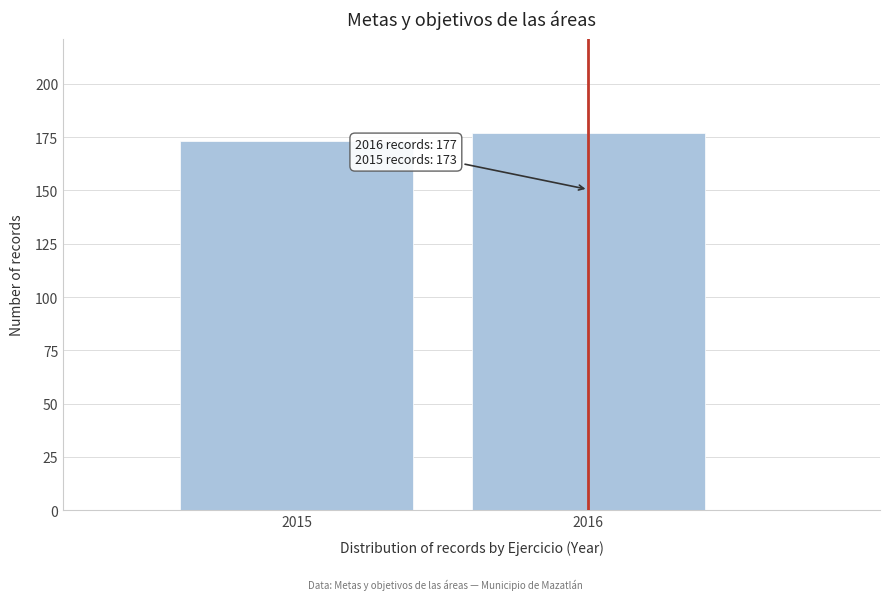

Reading left to right, what are all the values shown in this chart?

2015=173	2016=177